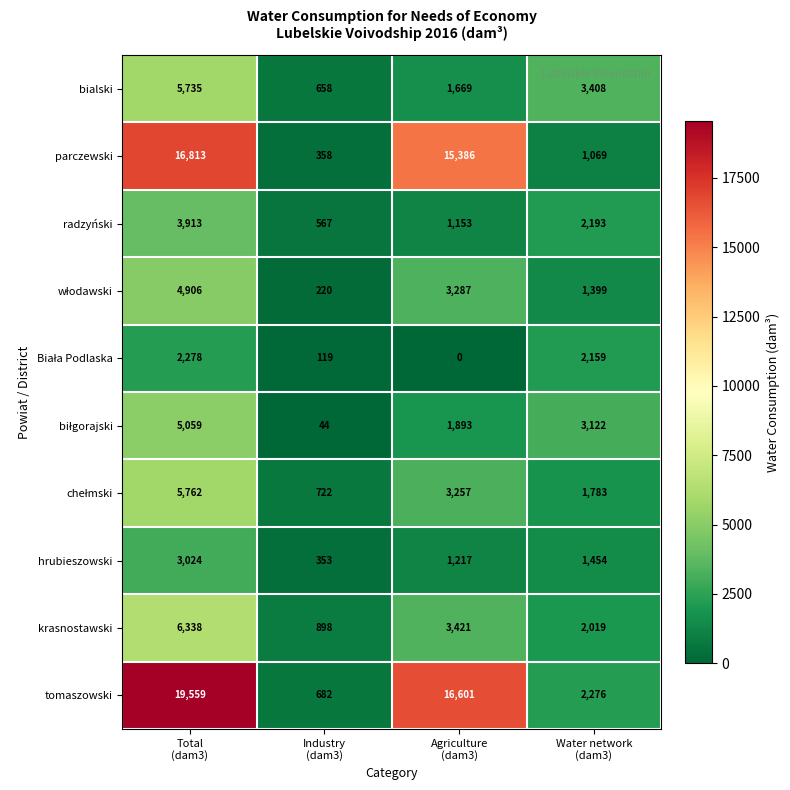

Which series has the largest range (max minus min)?

tomaszowski